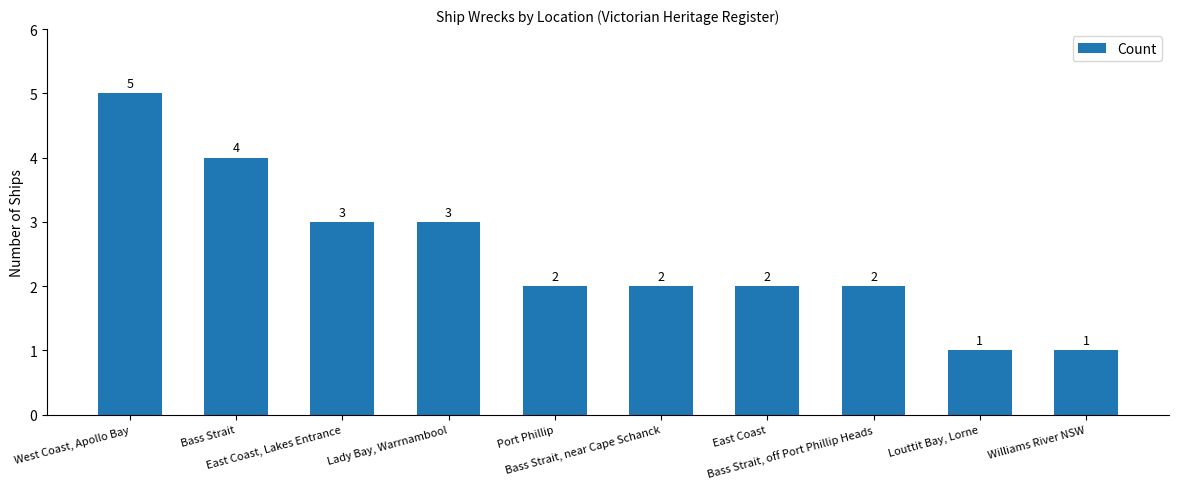

How many distinct data groups are displayed?

1